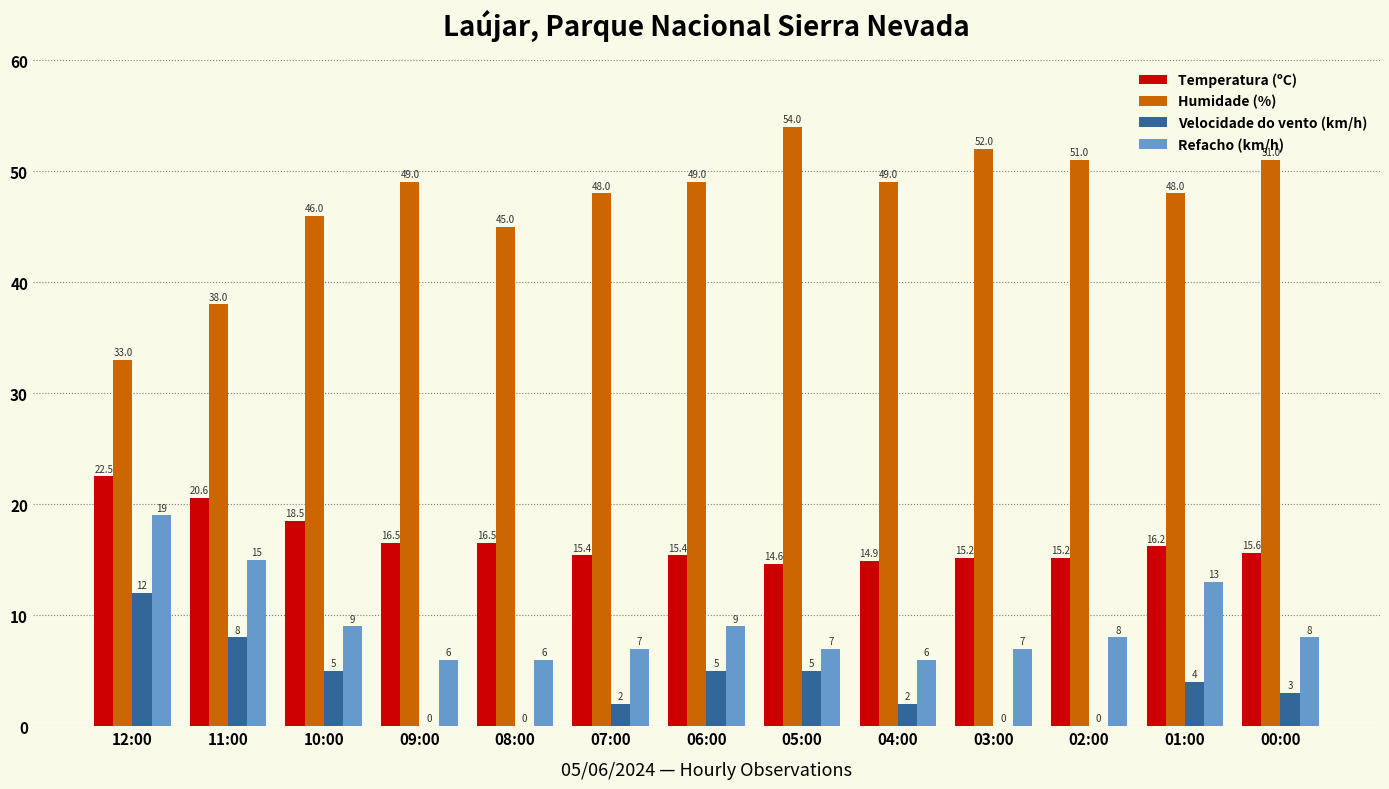

Which series changed the most between 12:00 and 02:00?

Humidade (%)